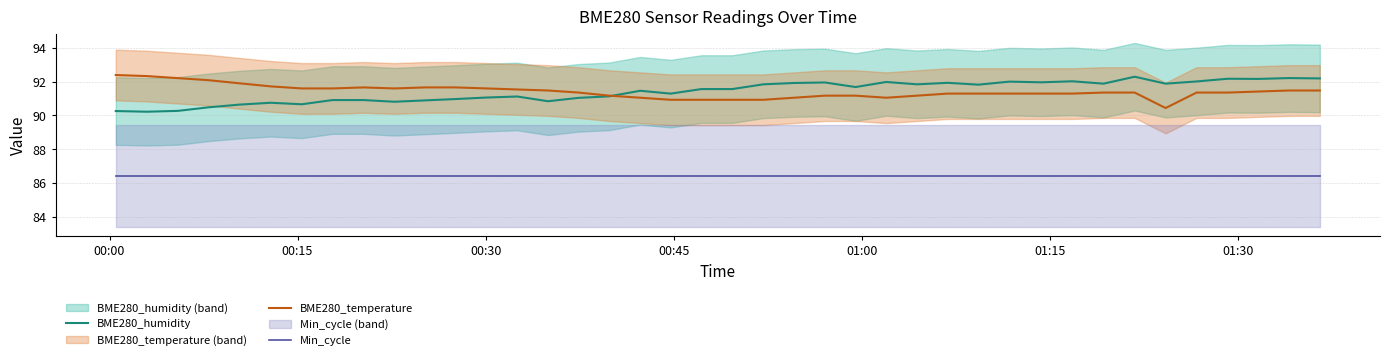

What is the highest value of the Min_cycle series?

86.4